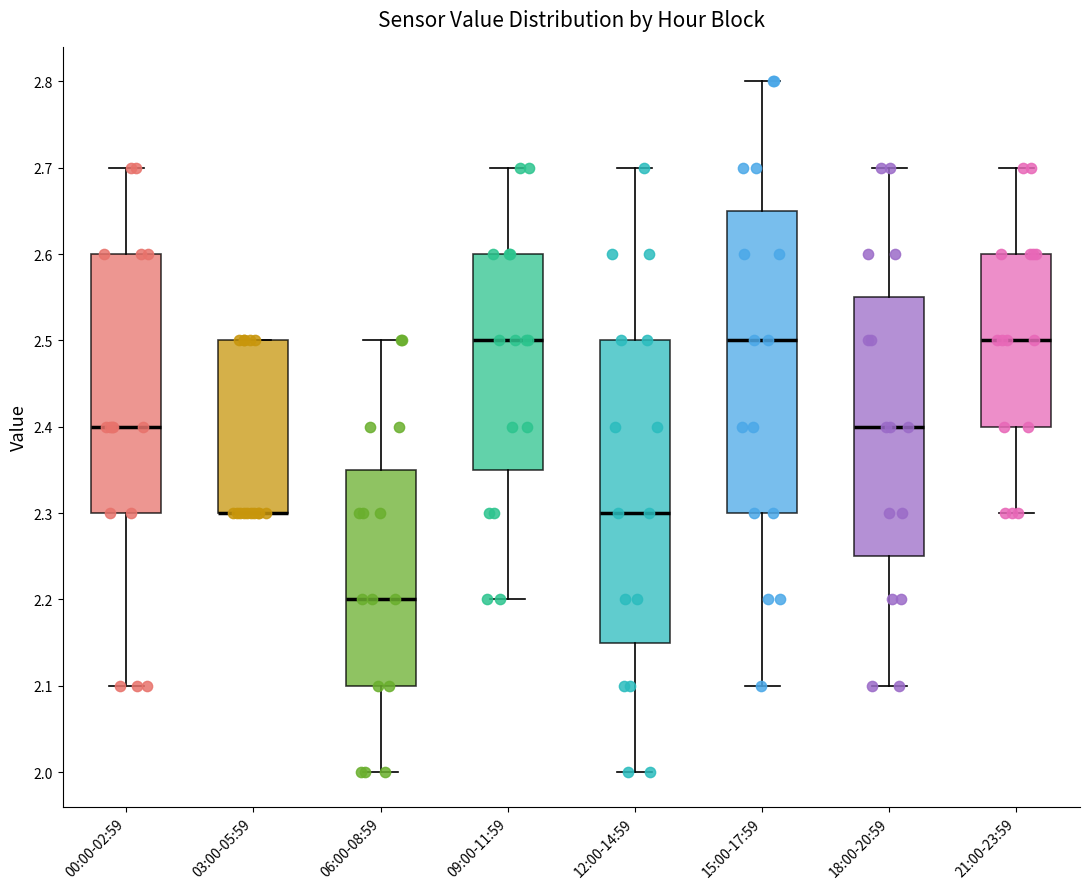

Reading left to right, transcribe this box plot: for each box, give where its median line is, the range the box spans, and where its two whiskers end, as read against the y-axis. The values are not printed on the chart, so give them approximately, as read against the axis.

00:00-02:59: median 2.40, box 2.30 to 2.60, whiskers 2.10 to 2.70
03:00-05:59: median 2.30 (drawn on the box's lower edge), box 2.30 to 2.50, whiskers 2.30 to 2.50
06:00-08:59: median 2.20, box 2.10 to 2.35, whiskers 2.00 to 2.50
09:00-11:59: median 2.50, box 2.35 to 2.60, whiskers 2.20 to 2.70
12:00-14:59: median 2.30, box 2.15 to 2.50, whiskers 2.00 to 2.70
15:00-17:59: median 2.50, box 2.30 to 2.65, whiskers 2.10 to 2.80
18:00-20:59: median 2.40, box 2.25 to 2.55, whiskers 2.10 to 2.70
21:00-23:59: median 2.50, box 2.40 to 2.60, whiskers 2.30 to 2.70